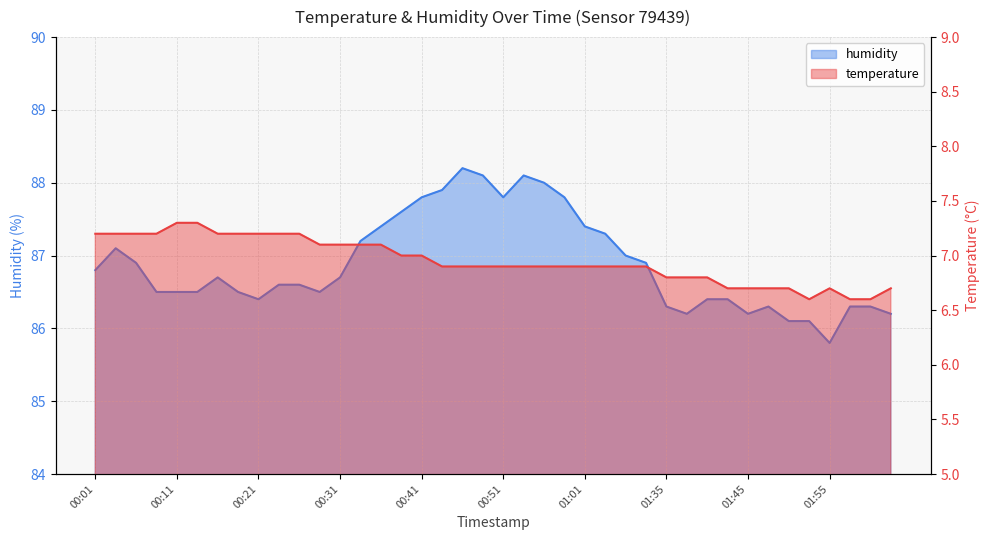

Is the value of temperature at 00:21 greater than the value of humidity at 00:09?

No